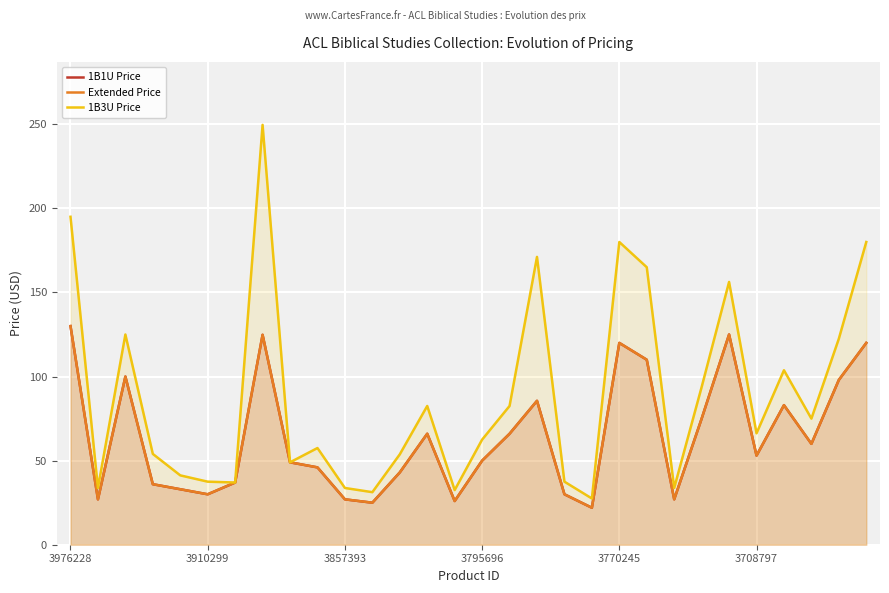

Reading left to right, transcribe all the data shown in this chart.

1B1U Price: 130.0	27.0	100.0	36.0	33.0	30.0	37.0	124.8	49.0	46.0	27.0	25.0	43.0	66.0	26.0	50.0	66.0	85.6	30.0	22.0	120.0	110.0	27.0	75.0	125.0	53.0	83.0	60.0	98.0	120.0
Extended Price: 130.0	27.0	100.0	36.0	33.0	30.0	37.0	124.8	49.0	46.0	27.0	25.0	43.0	66.0	26.0	50.0	66.0	85.6	30.0	22.0	120.0	110.0	27.0	75.0	125.0	53.0	83.0	60.0	98.0	120.0
1B3U Price: 195.0	33.7	125.0	54.0	41.2	37.5	37.0	249.7	49.0	57.5	33.7	31.2	53.8	82.5	32.5	62.5	82.5	171.1	37.5	27.5	180.0	165.0	33.8	93.7	156.2	66.2	103.7	75.0	122.5	180.0